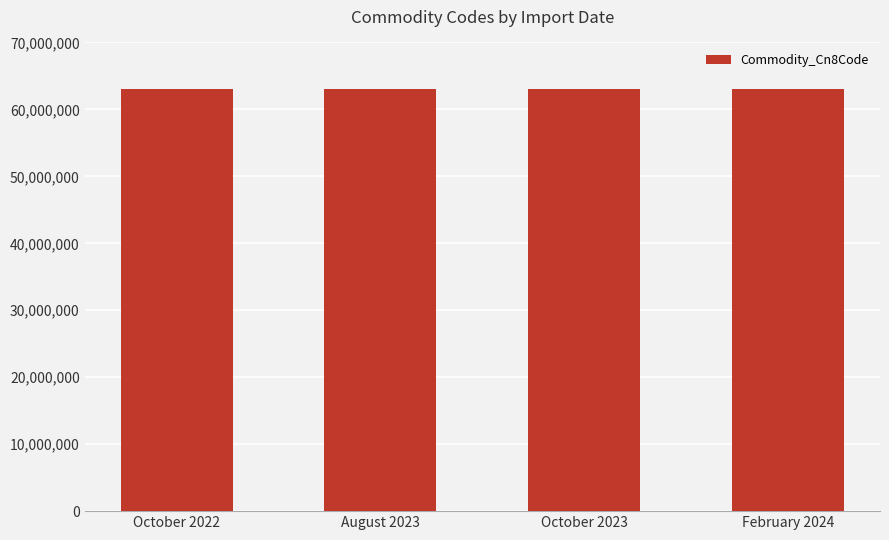

Which has a higher value, October 2022 or October 2023?

October 2022